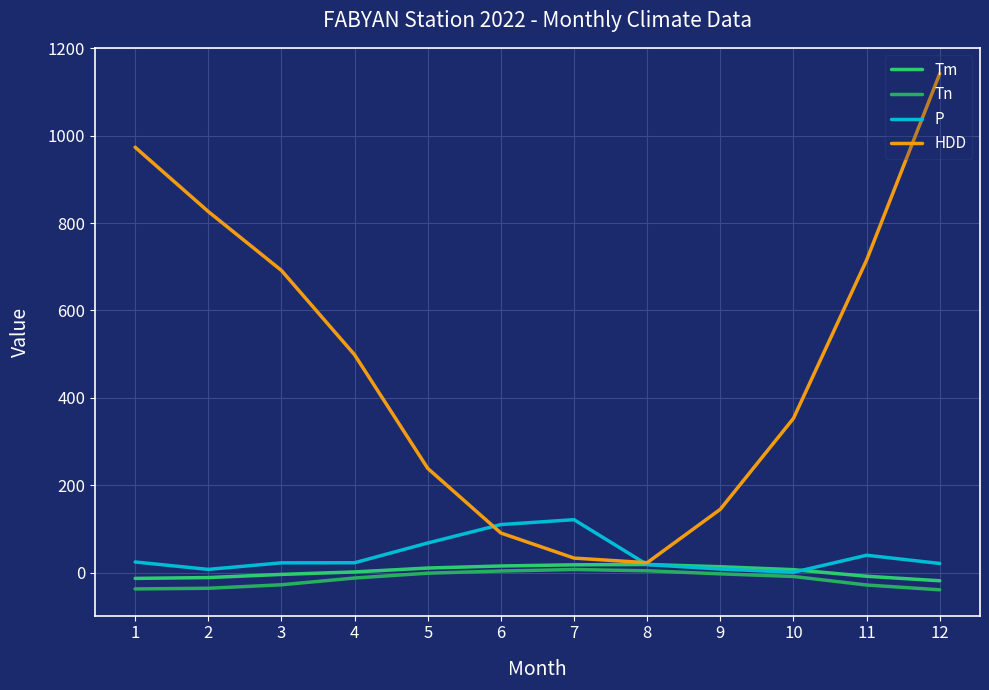

How many lines are shown in the chart?

4